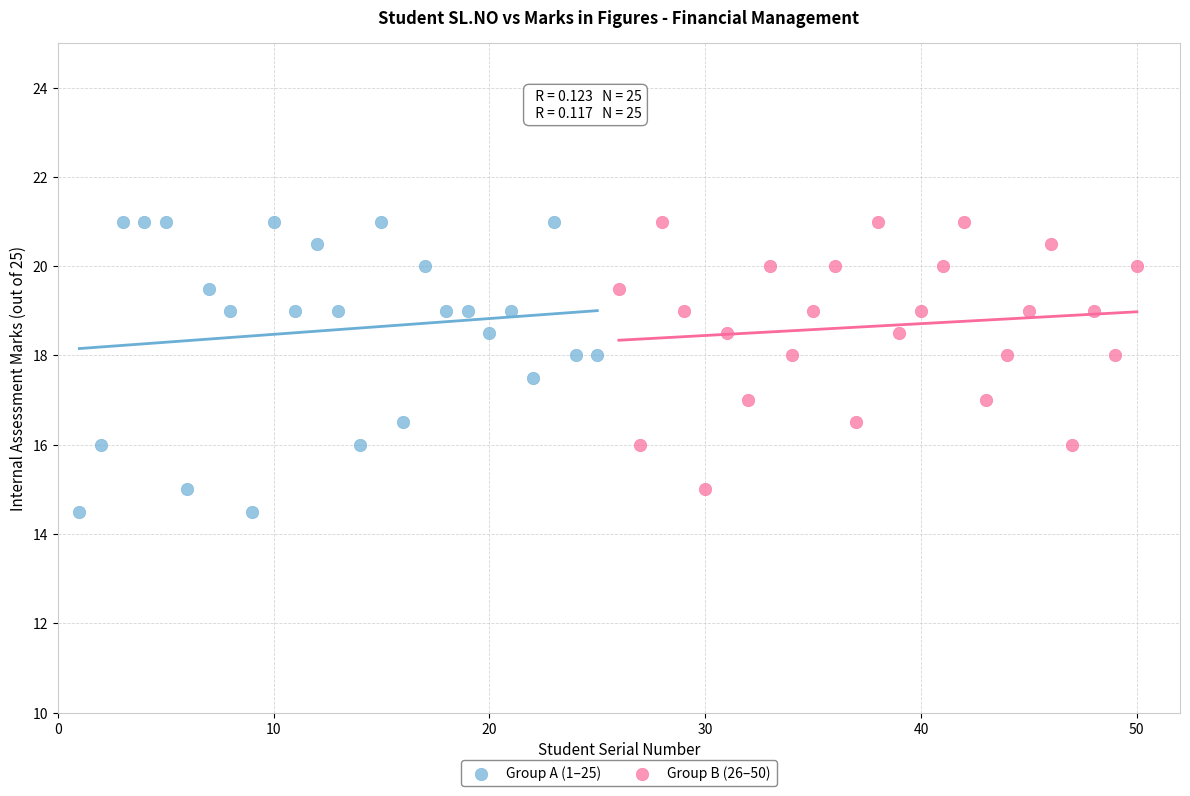

Which series has the widest spread of Y values?

Group A (1–25)